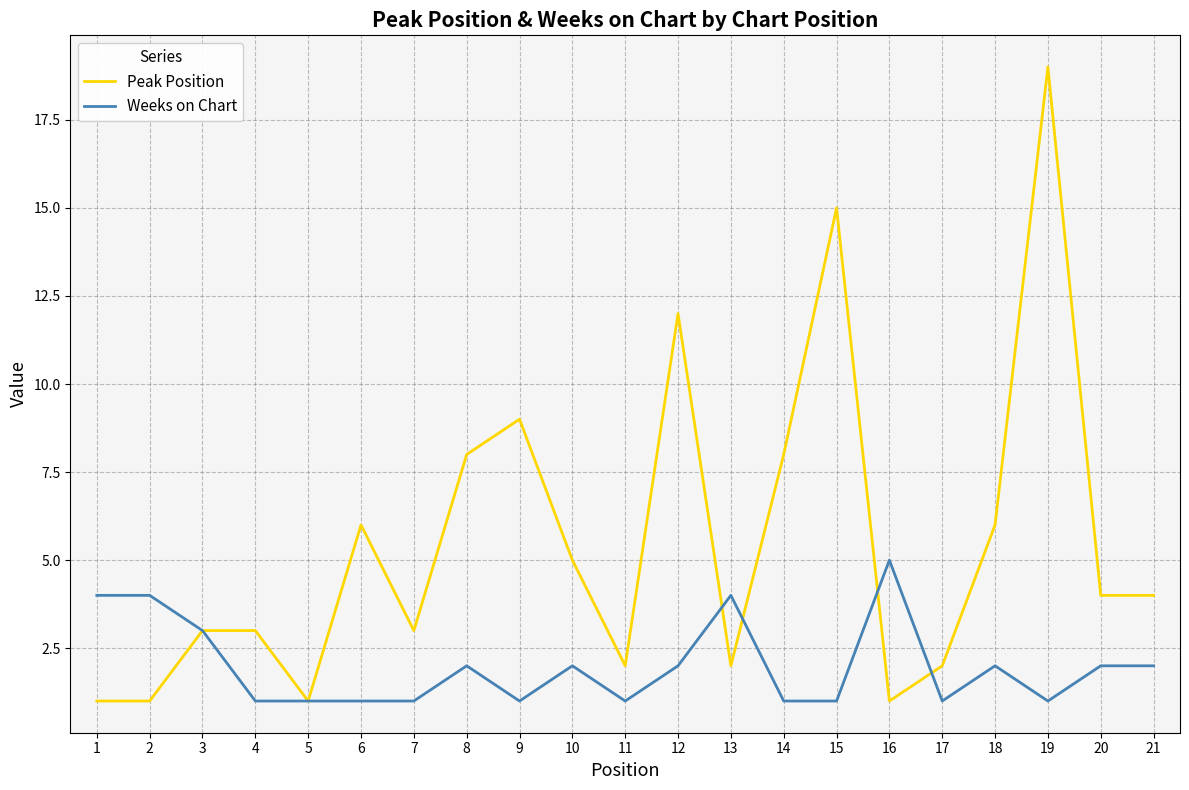

Rank the series by their maximum value, from lowest to highest.

Weeks on Chart, Peak Position